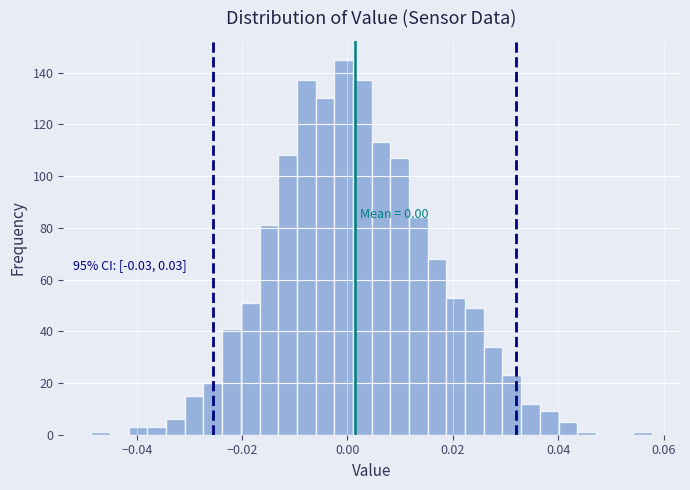

Read against the x-axis, roughly where is the centre of the tallest bar?

0.000